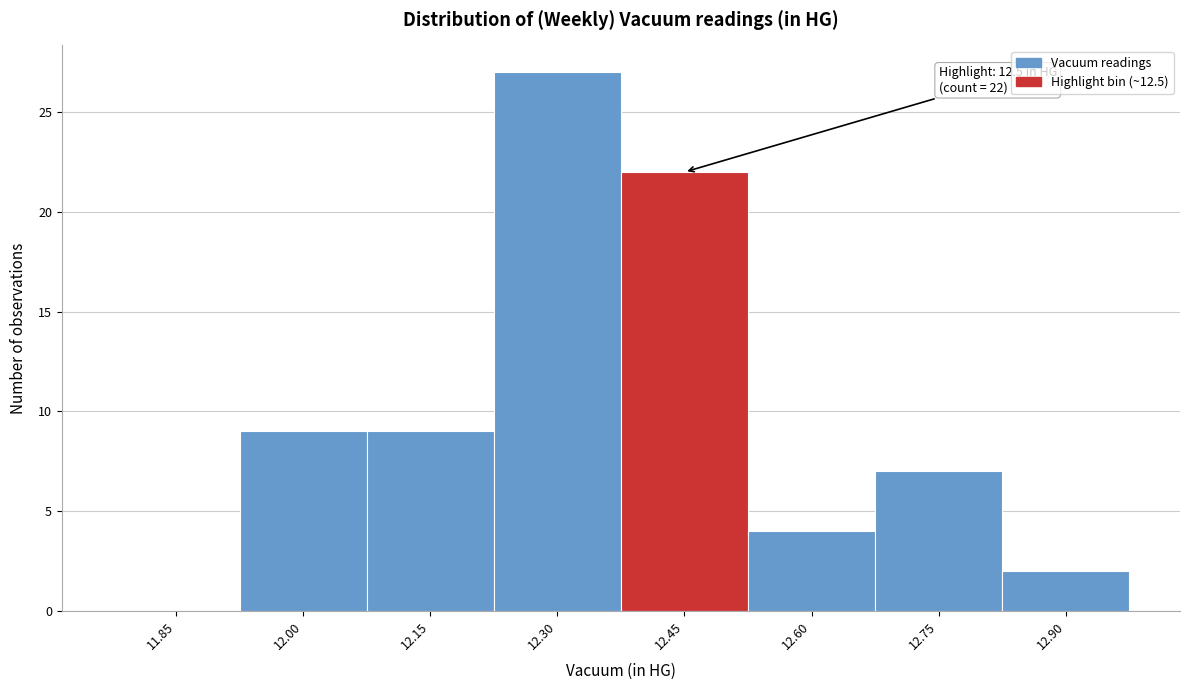

Reading right to left, list all the values displayed in this chart.

12.90=2	12.75=7	12.60=4	12.45=22	12.30=27	12.15=9	12.00=9	11.85=0